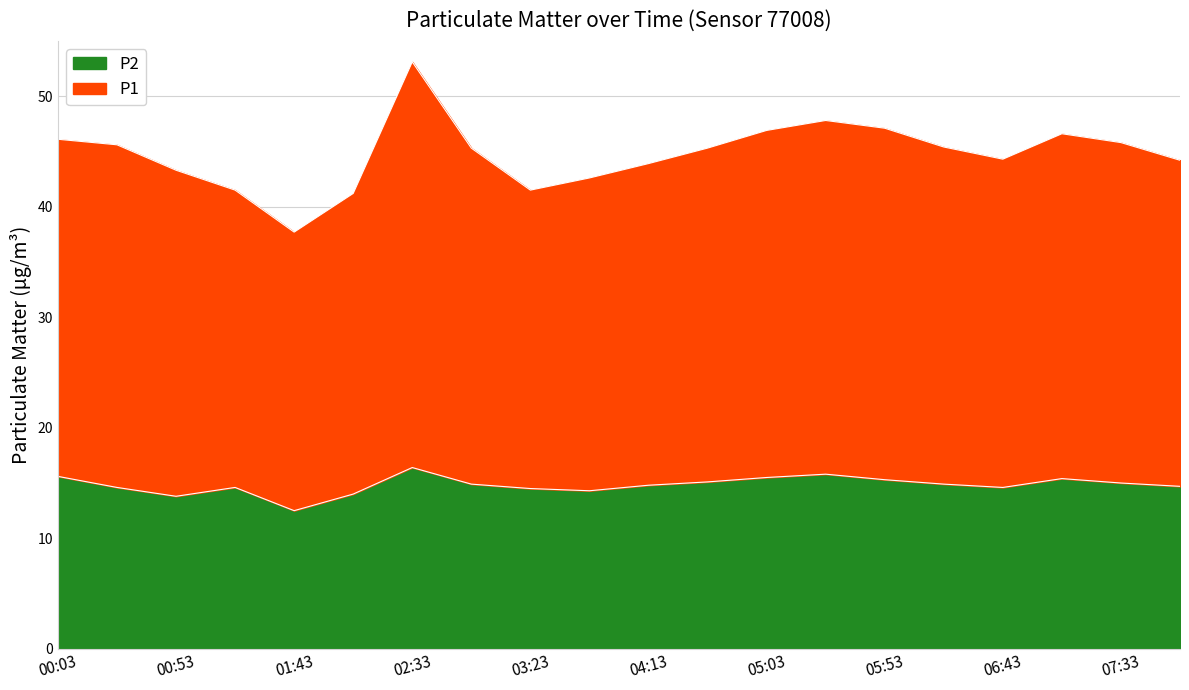

Is it true that P2 equals 25.8 at 04:13?

False